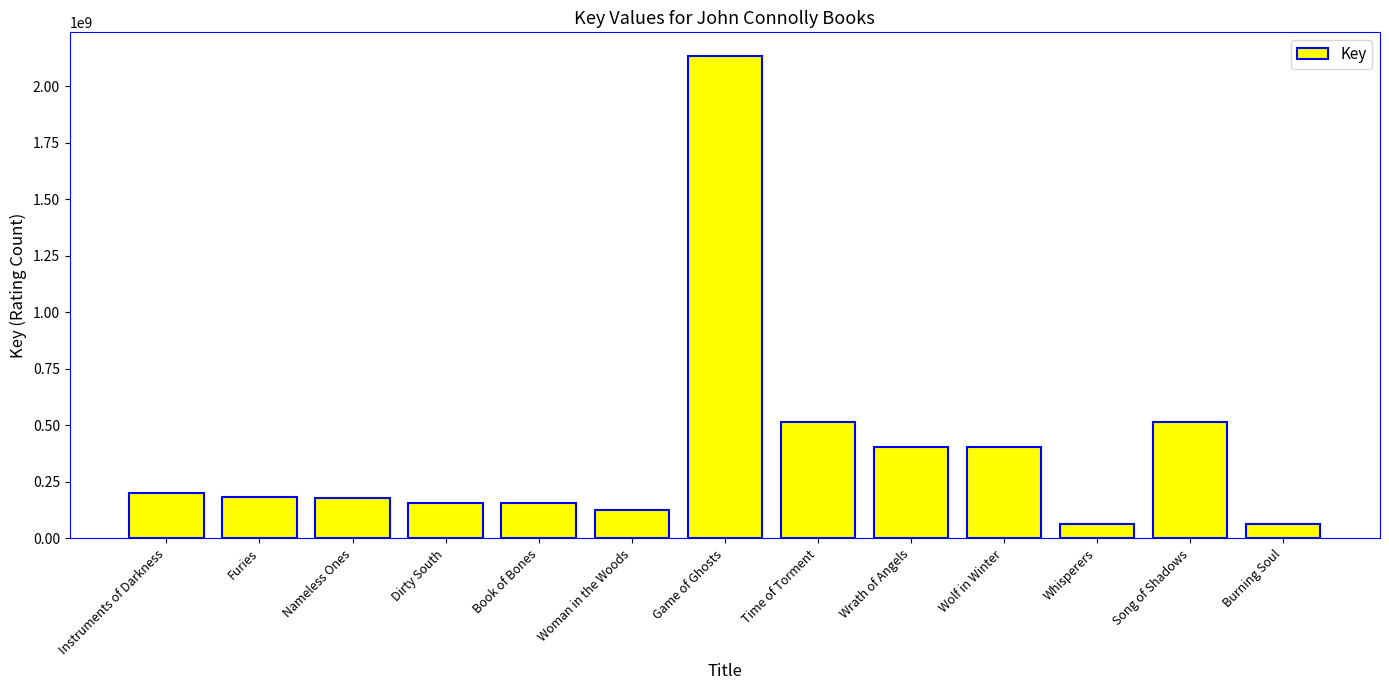

What position from the left is Nameless Ones?

3